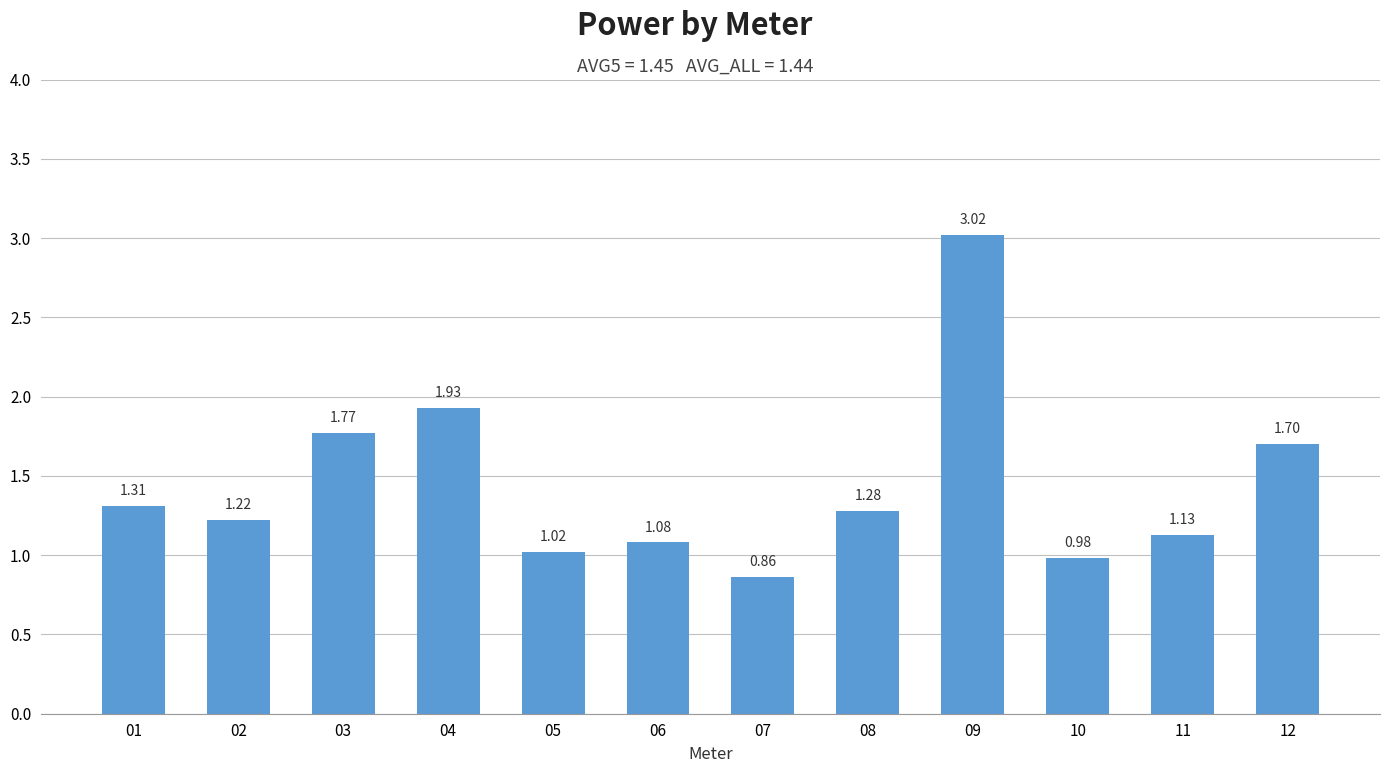

What is the difference between the maximum and second lowest values?

2.0